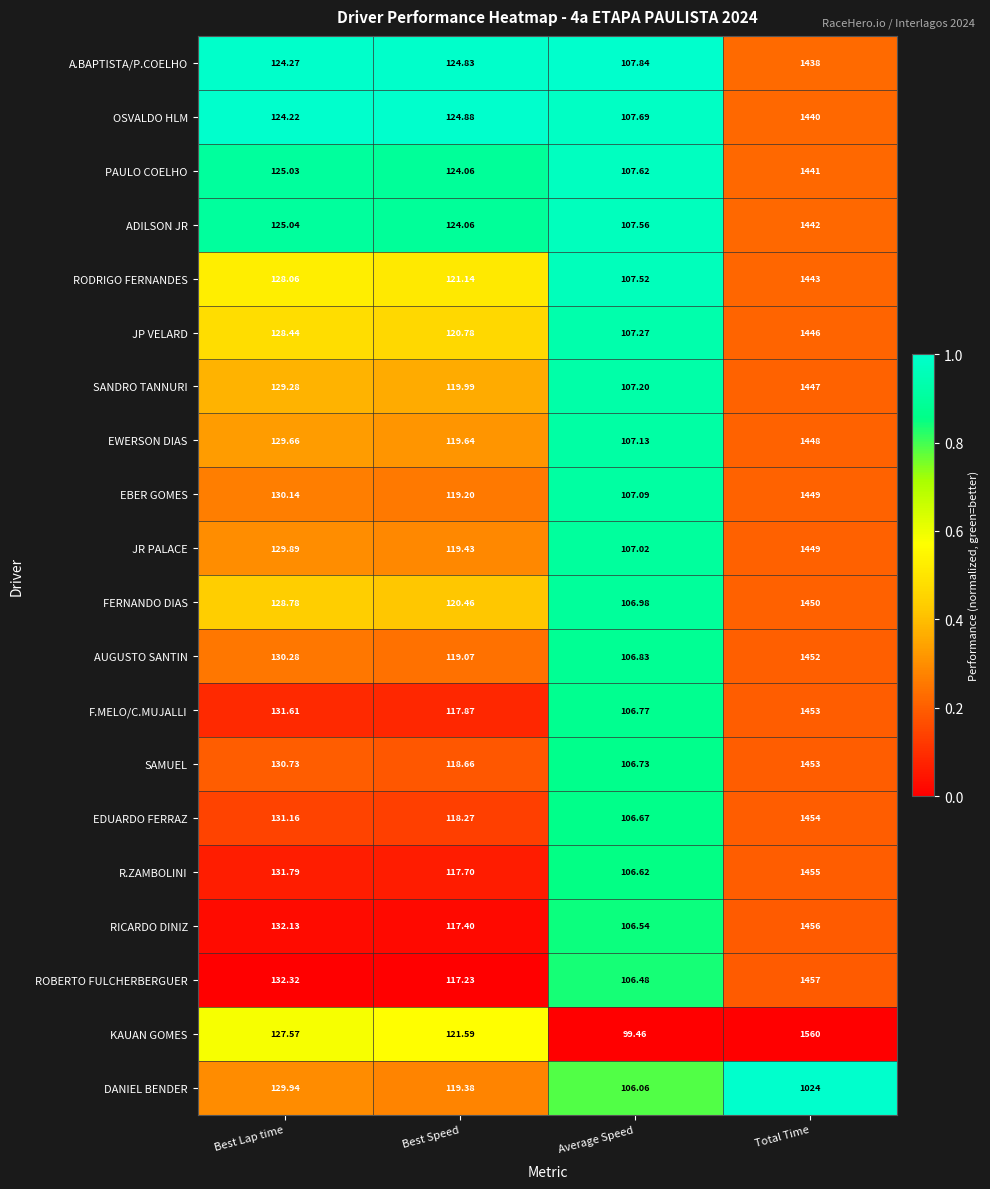

At which category is the sum across all series the highest?

Total Time